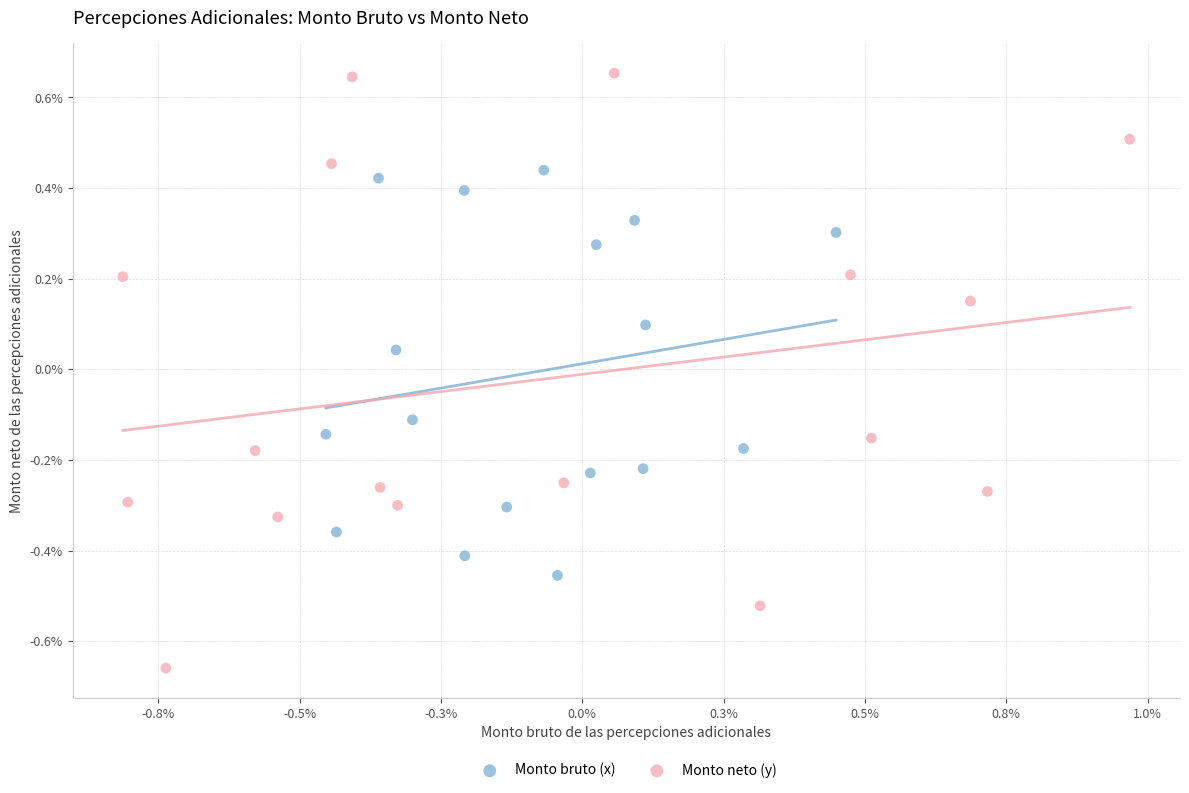

Which series reaches the minimum Y coordinate?

Monto neto (y)